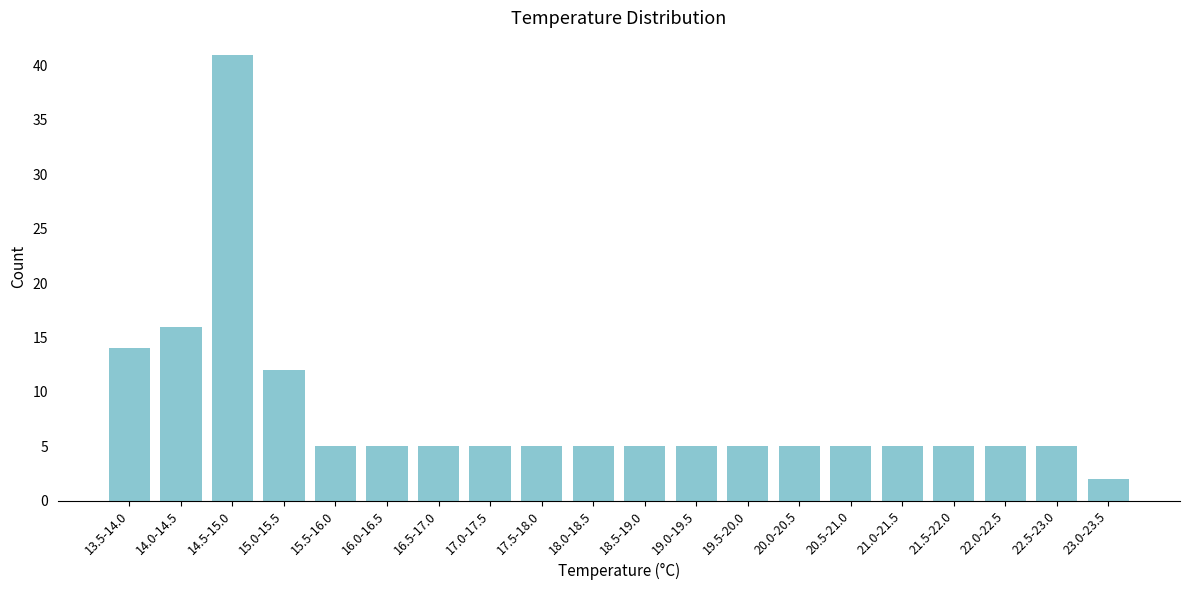

Reading left to right, extract all data points from this chart.

14	16	41	12	5	5	5	5	5	5	5	5	5	5	5	5	5	5	5	2